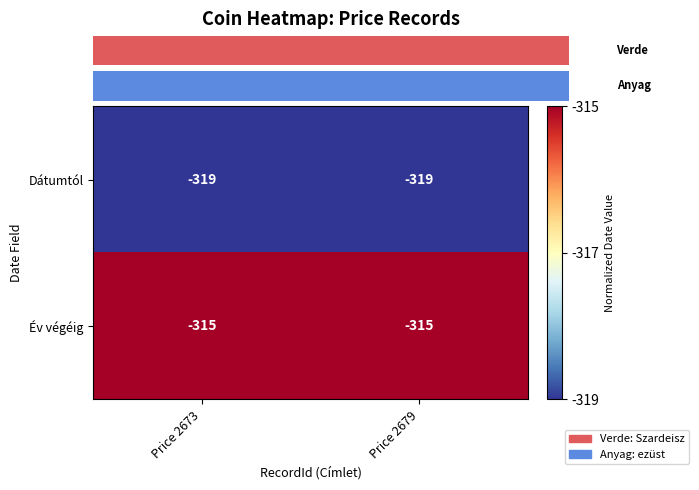

Reading right to left, list all the values displayed in this chart.

Dátumtól: -319	-319
Év végéig: -315	-315